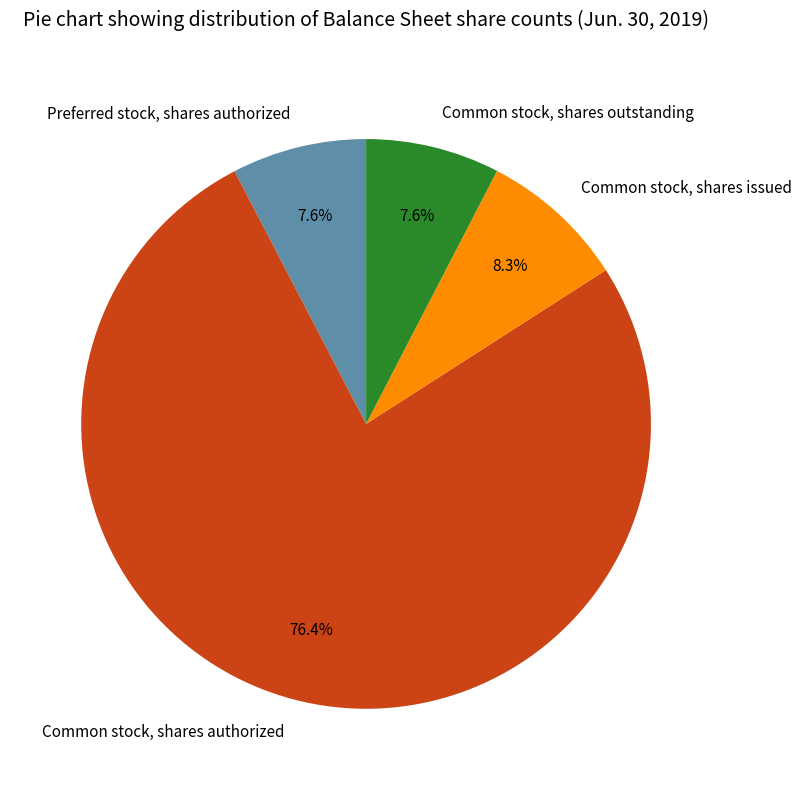

Count the number of slices in the pie.

4